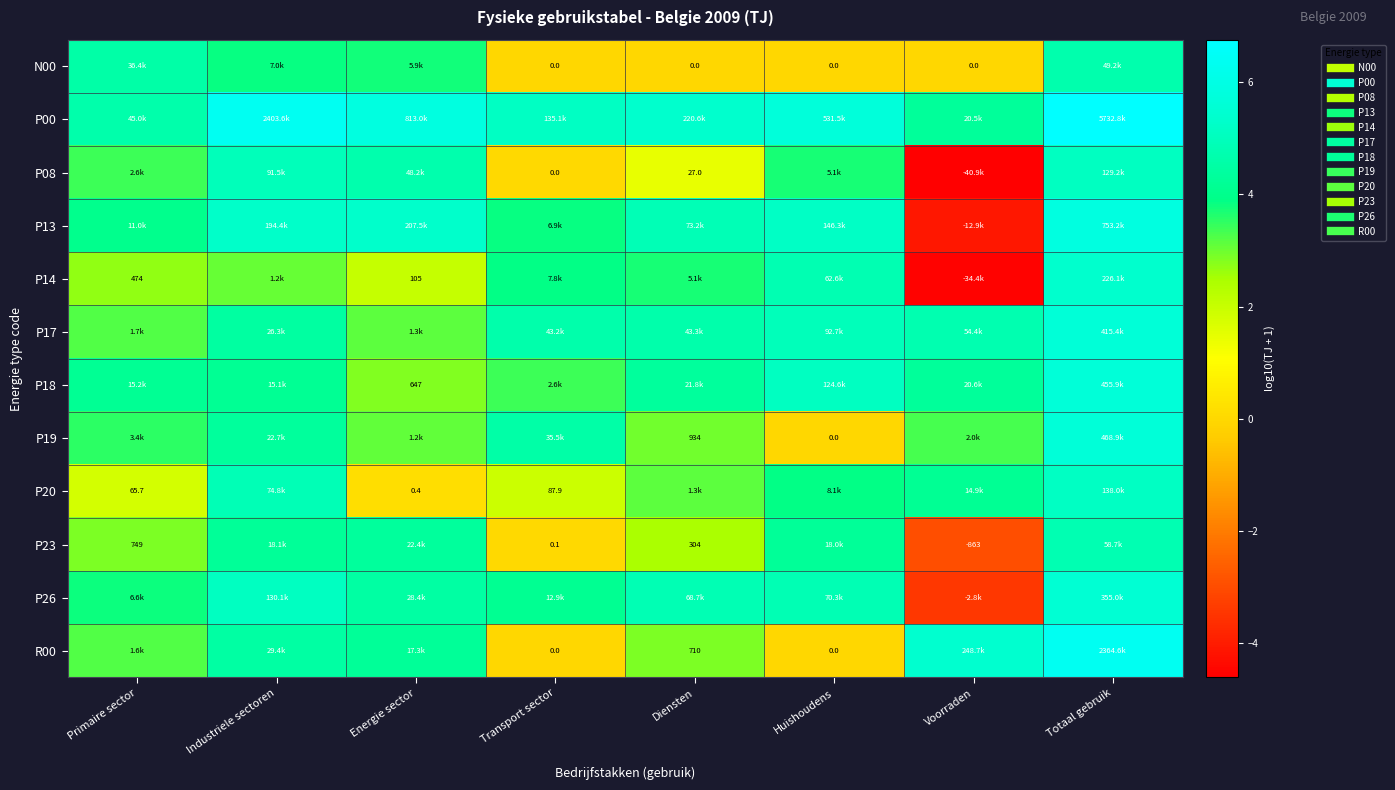

At which label does N00 reach its peak?

Totaal gebruik